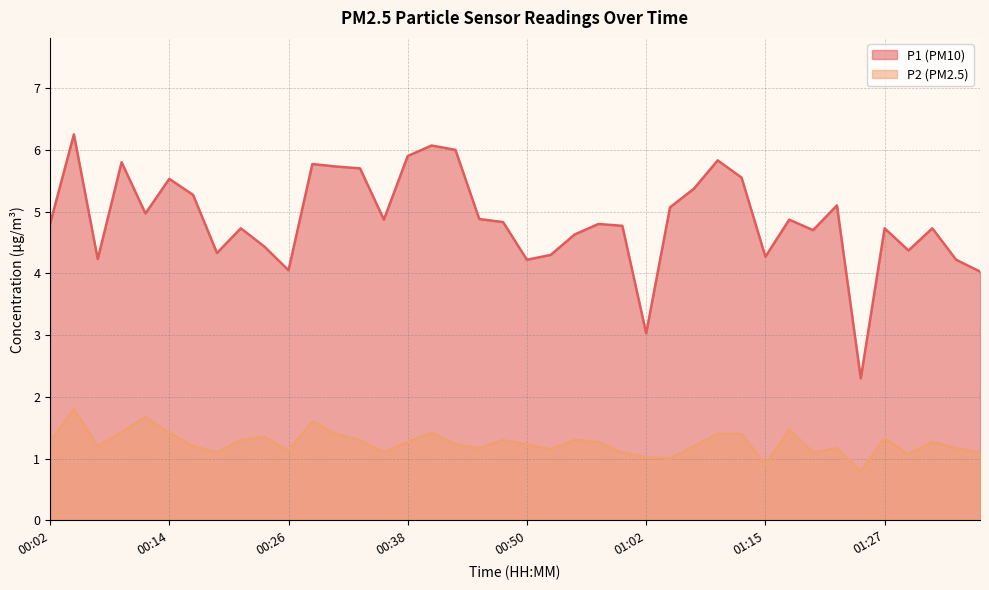

At which category does P2 reach its first local peak?

00:04